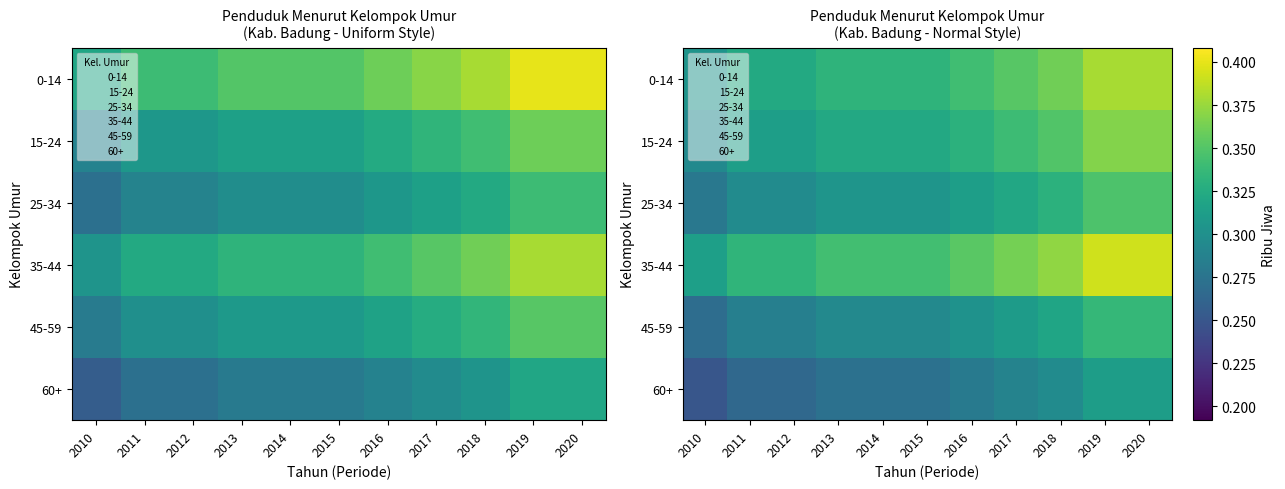

Is it true that 25-34 equals 0.3 at 2017?

True